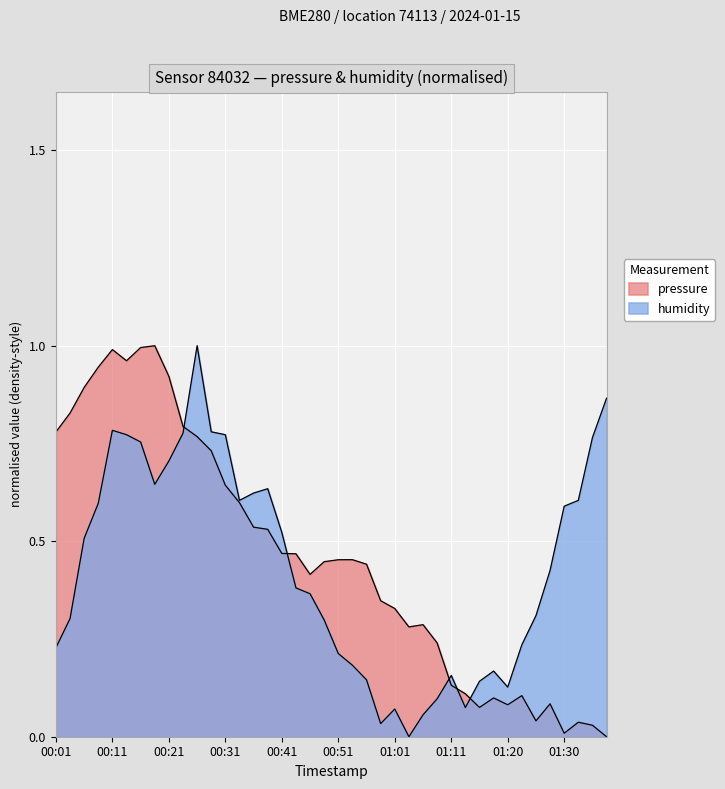

Rank the series by their maximum value, from lowest to highest.

pressure, humidity